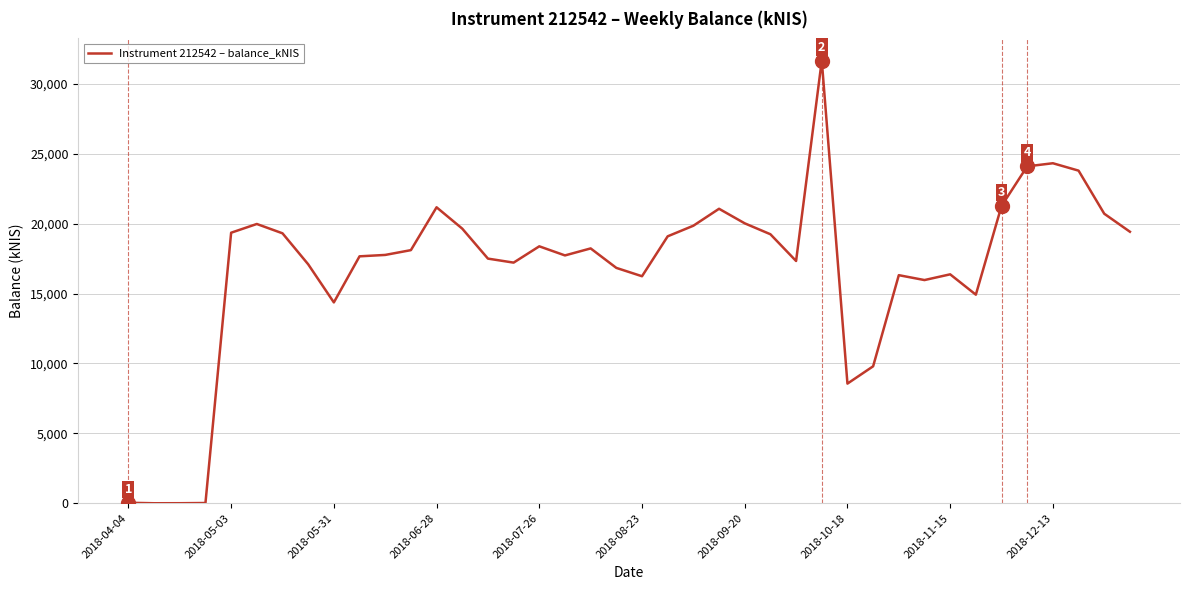

What is the greatest value displayed?

31664.6